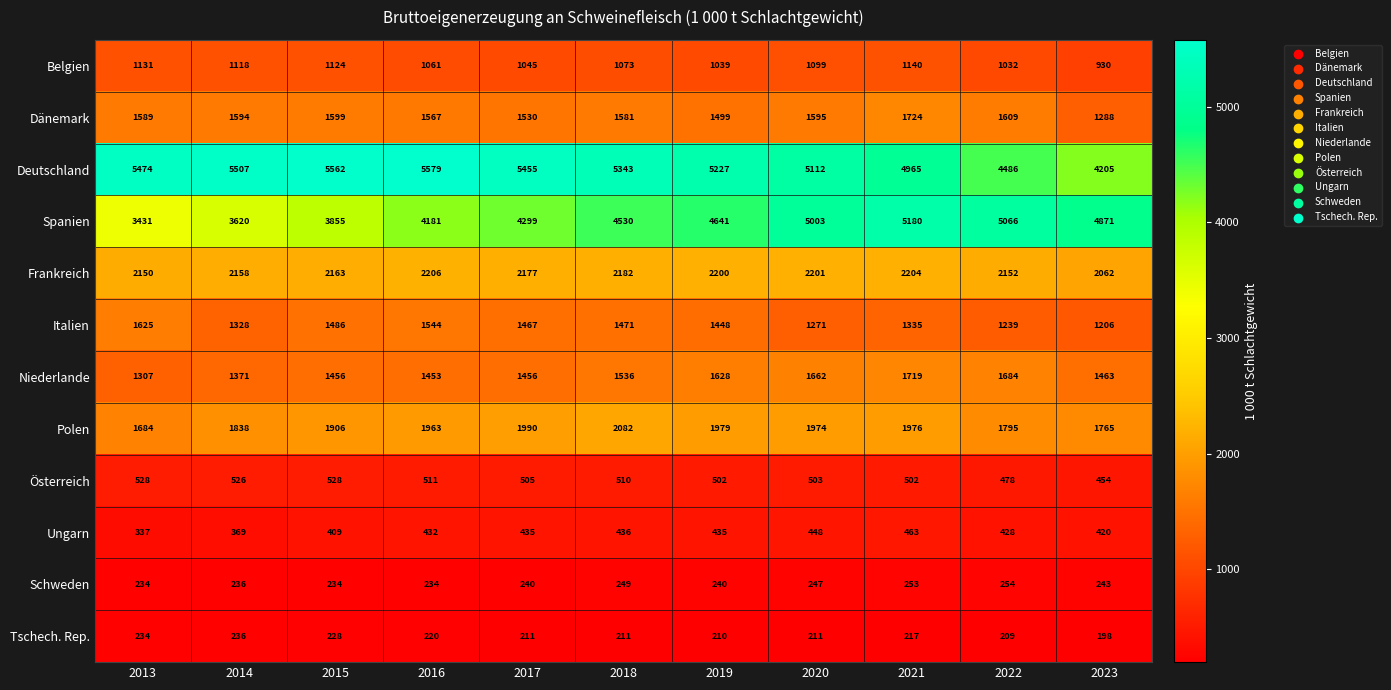

How many data points does each series have?

11